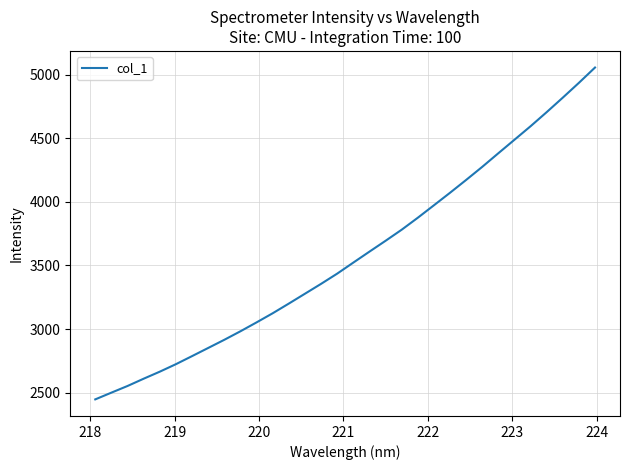

What is the difference between the maximum and minimum values?

2611.1